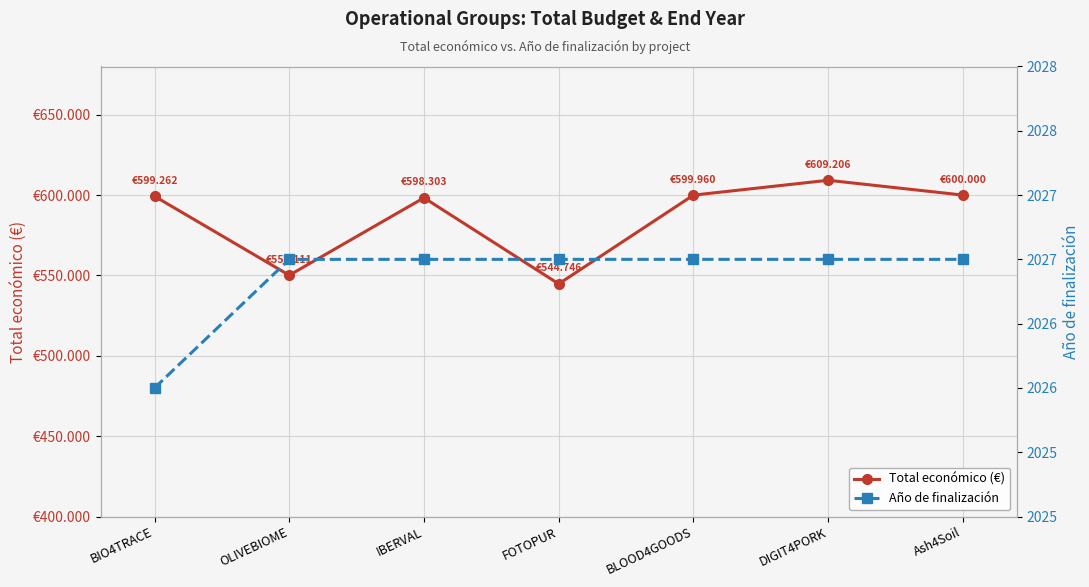

Which series has the widest spread of values?

Total económico (€)